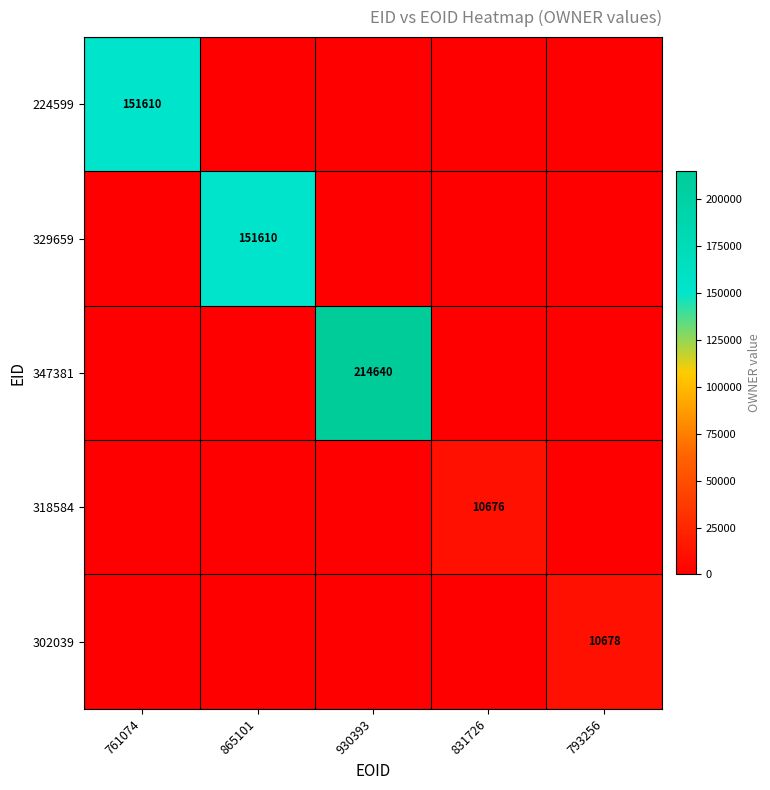

The 224599 series shows 203913 at 761074. True or false?

False